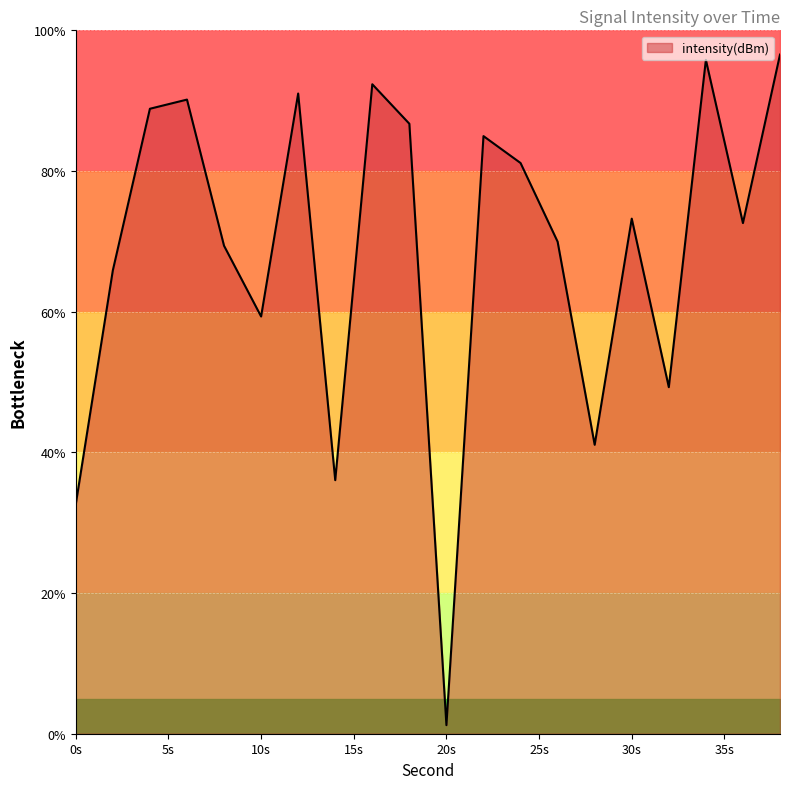

Reading right to left, transcribe all the data shown in this chart.

96.6	72.6	95.8	49.3	73.2	41.1	70.0	81.1	85.0	1.2	86.7	92.3	36.0	91.0	59.3	69.4	90.2	88.9	65.9	32.6